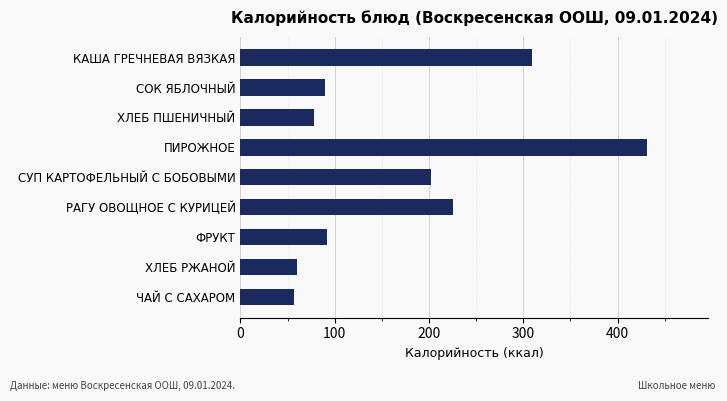

What is the sum of all values?

1545.3